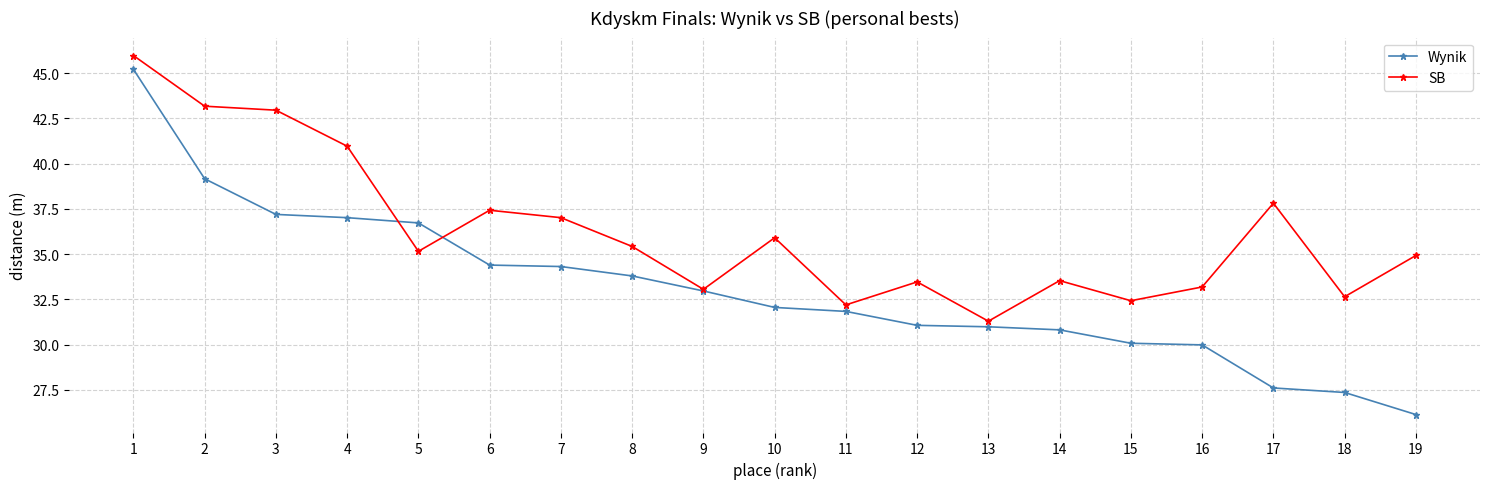

True or false: SB has a value of 34.9 at 19.

True